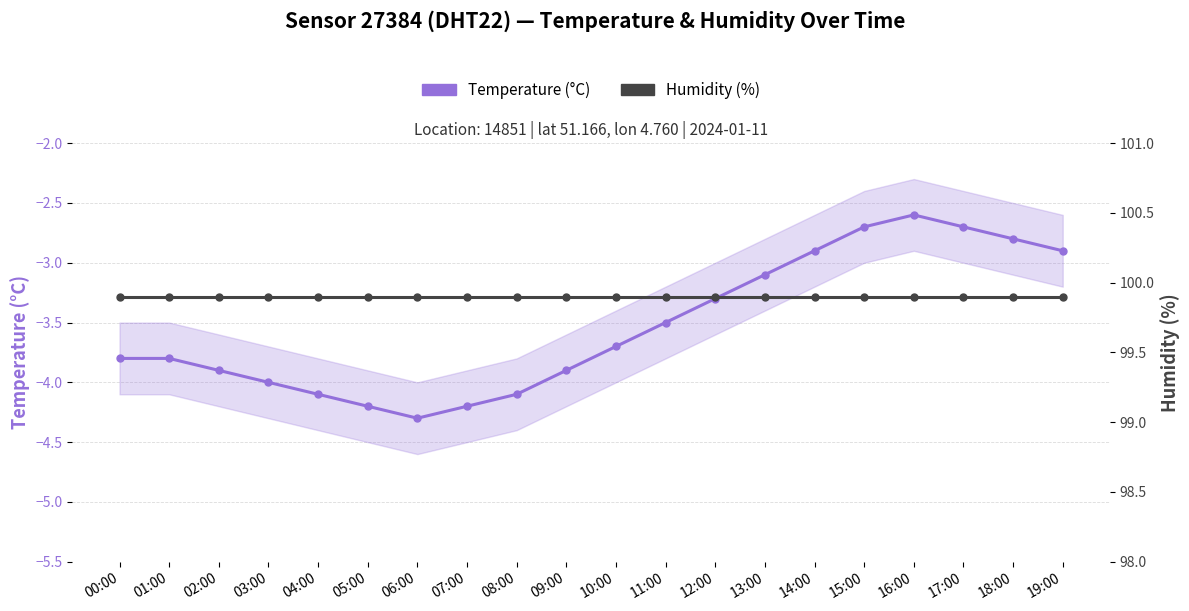

True or false: Temperature (°C) and Humidity (%) intersect in this chart.

False